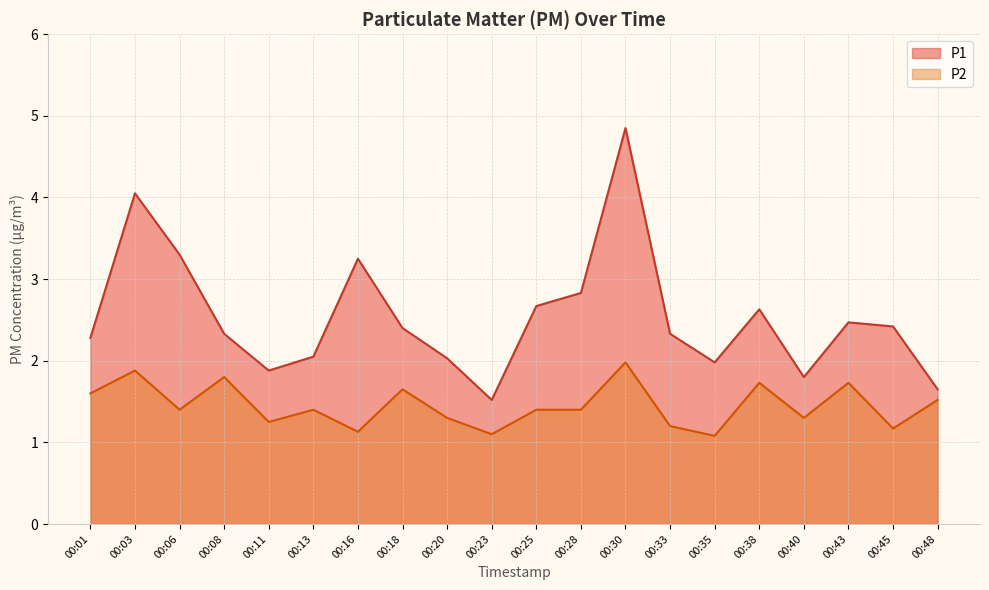

True or false: P2 has more than 2 points higher than both neighbors.

True